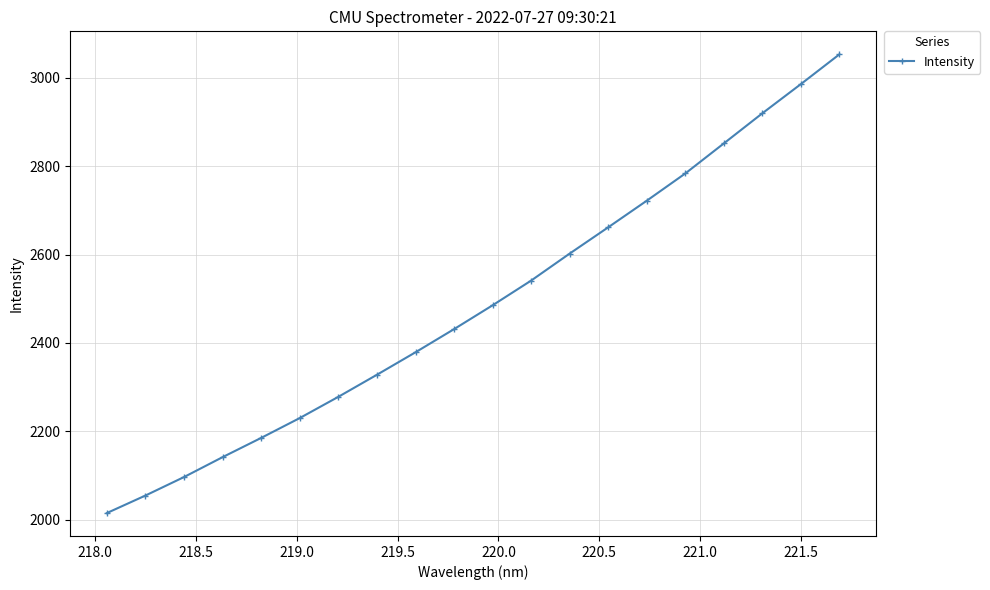

What is the sum of all values?

49746.1